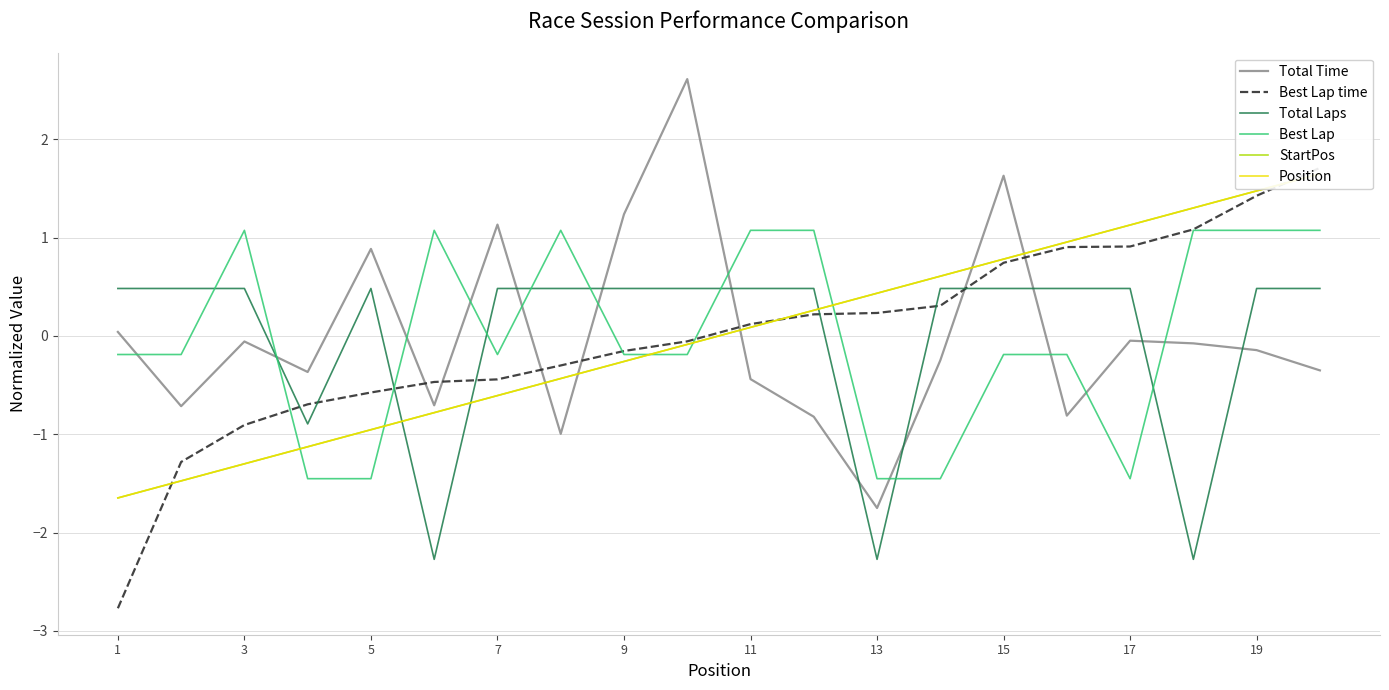

Is the value of Position at 17 greater than the value of Best Lap at 19?

No